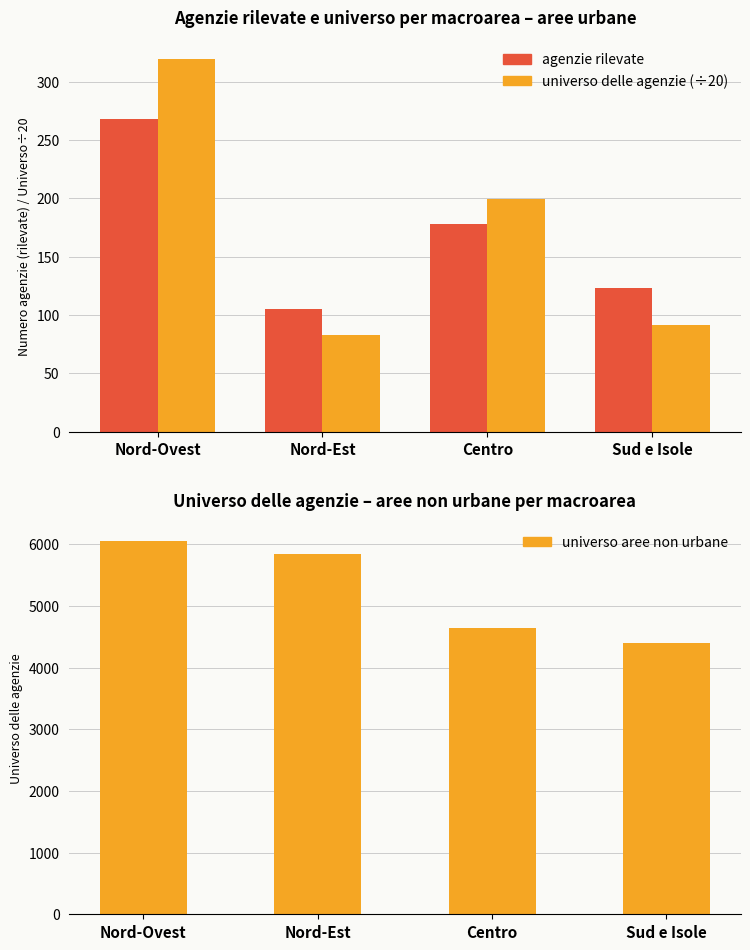

List the series in order of their peak value, lowest first.

agenzie rilevate, universo delle agenzie (÷20), universo aree non urbane